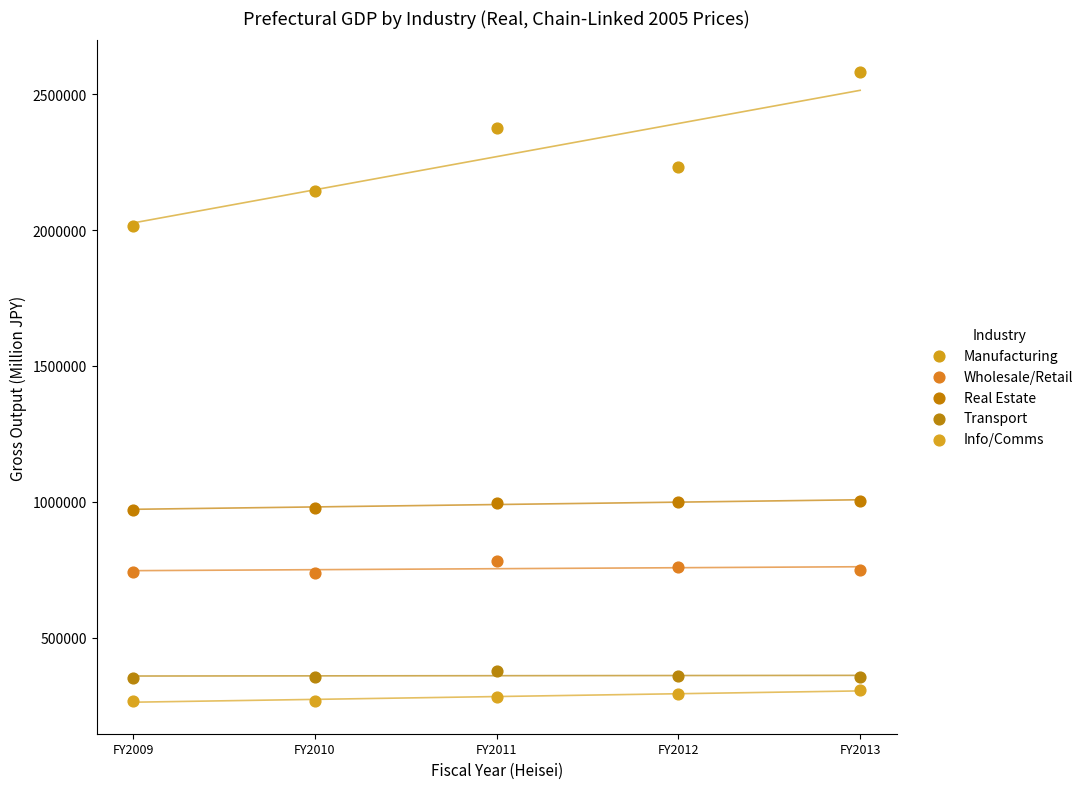

What are all the series names shown in the legend?

Manufacturing, Wholesale/Retail, Real Estate, Transport, Info/Comms